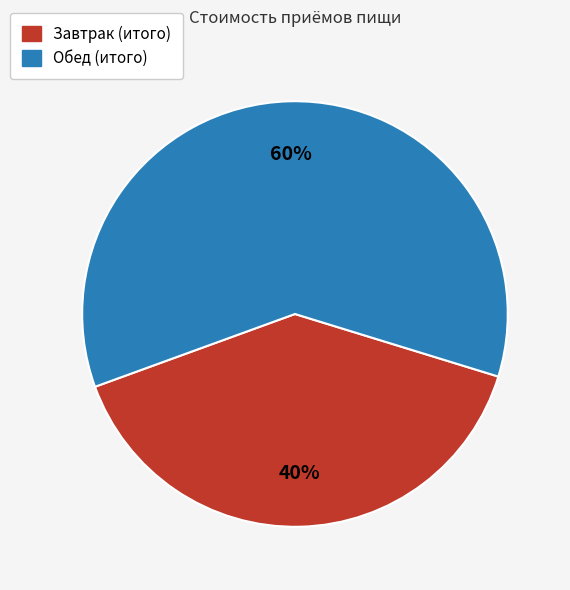

Rank the categories by value from highest to lowest.

Обед (итого), Завтрак (итого)